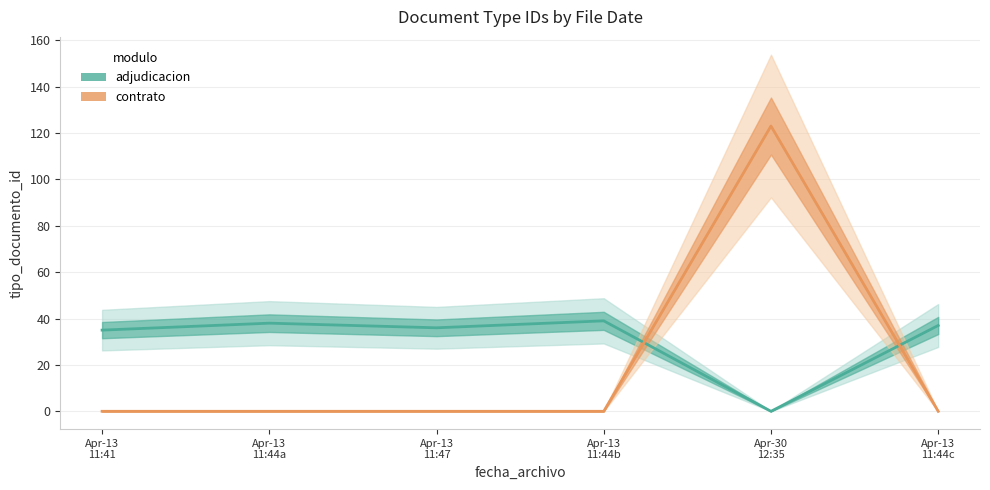

List the labels in order of contrato value, largest first.

Apr-30
12:35, Apr-13
11:41, Apr-13
11:44a, Apr-13
11:47, Apr-13
11:44b, Apr-13
11:44c